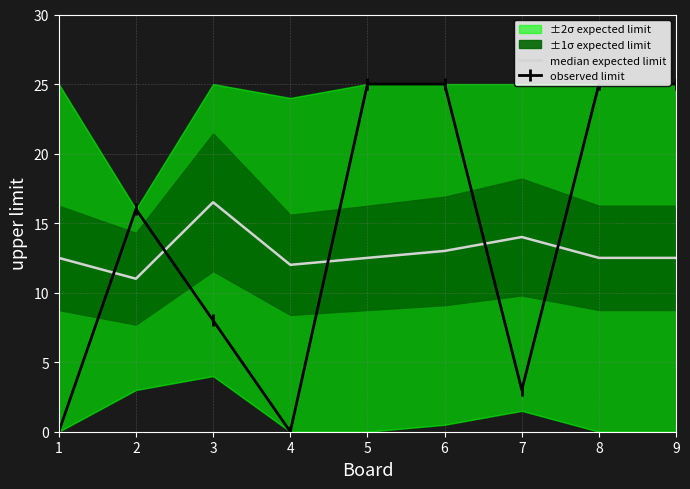

How many lines are shown in the chart?

2